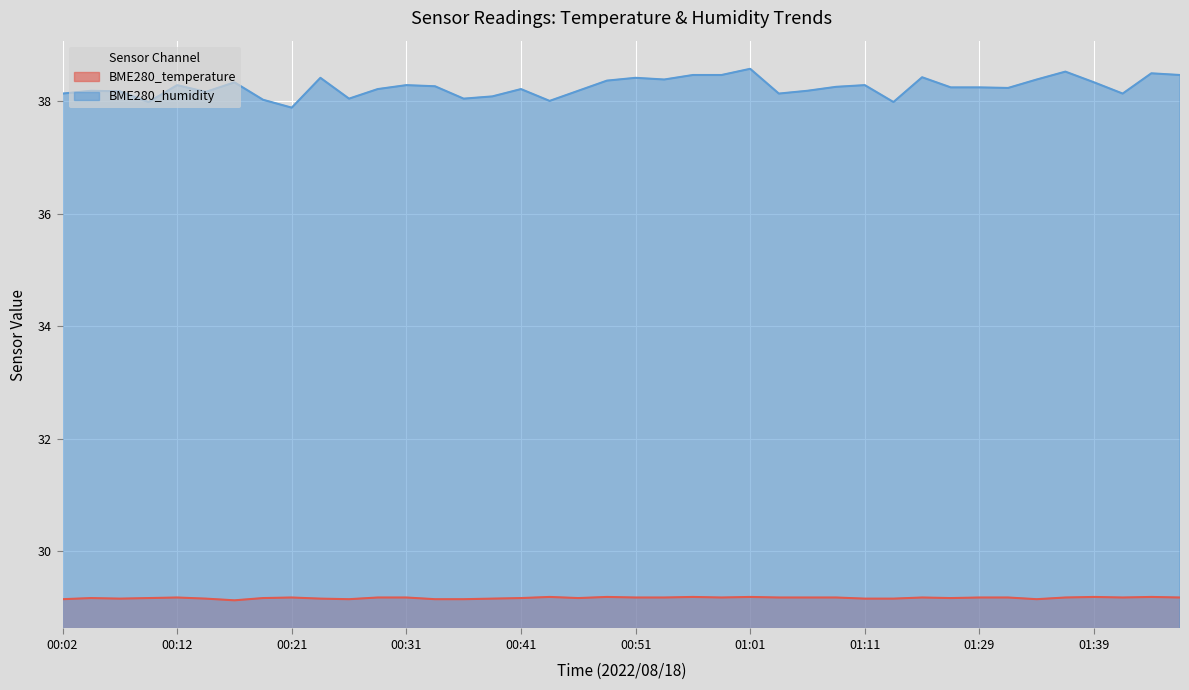

True or false: BME280_temperature has more than 0 points higher than both neighbors.

True